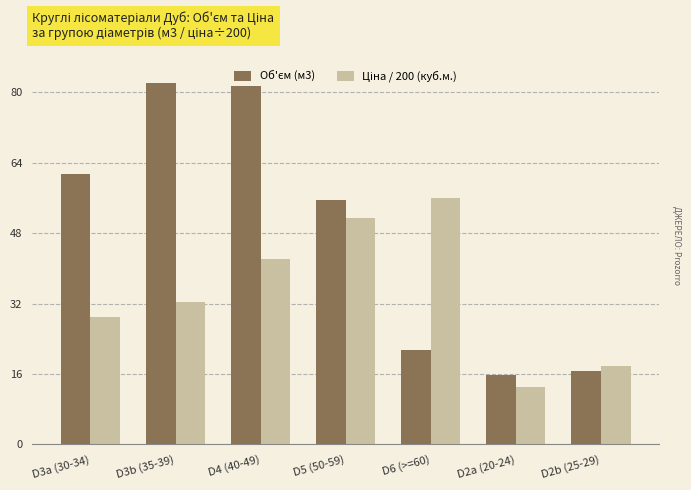

Which has a higher value, D3b (35-39) or D4 (40-49)?

D4 (40-49)